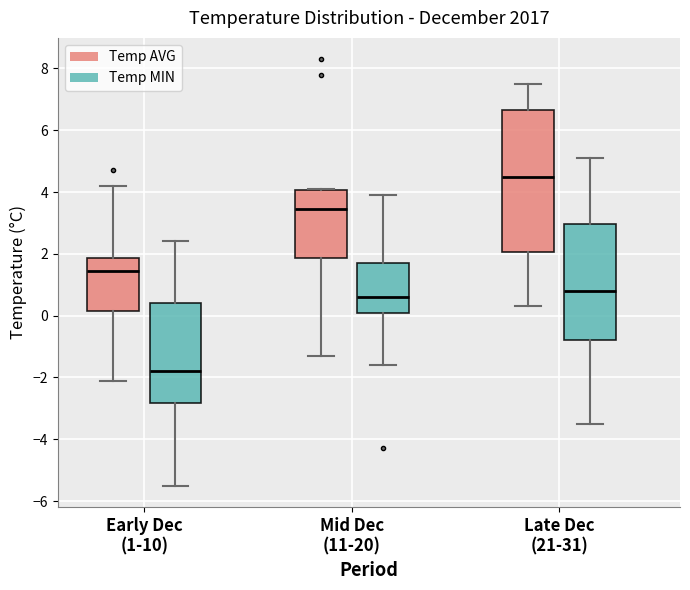

Reading left to right, read every box against the y-axis: the position of its median line, the range the box covers, and the ends of its whiskers. The values are not printed on the chart, so give them approximately, as read against the axis.

Early Dec (1-10) (Temp AVG): median 1.4, box 0.2 to 1.8, whiskers -2.0 to 4.2
Early Dec (1-10) (Temp MIN): median -1.8, box -2.8 to 0.4, whiskers -5.4 to 2.4
Mid Dec (11-20) (Temp AVG): median 3.4, box 1.8 to 4.0, whiskers -1.2 to 4.2
Mid Dec (11-20) (Temp MIN): median 0.6, box 0.2 to 1.8, whiskers -1.6 to 4.0
Late Dec (21-31) (Temp AVG): median 4.6, box 2.0 to 6.6, whiskers 0.4 to 7.6
Late Dec (21-31) (Temp MIN): median 0.8, box -0.8 to 3.0, whiskers -3.4 to 5.2